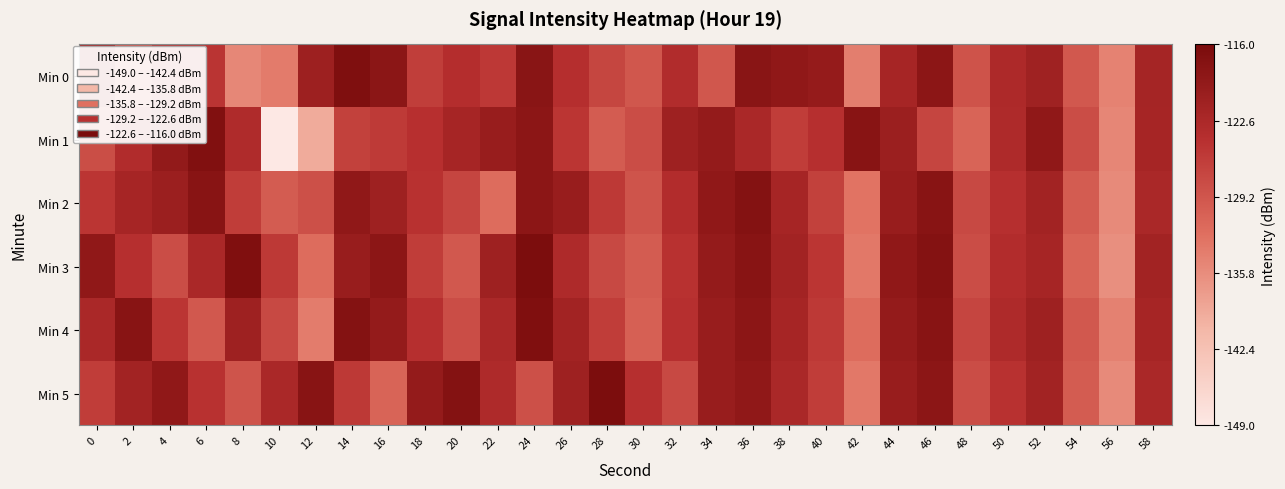

What is the total value across all series at 40?

-746.7